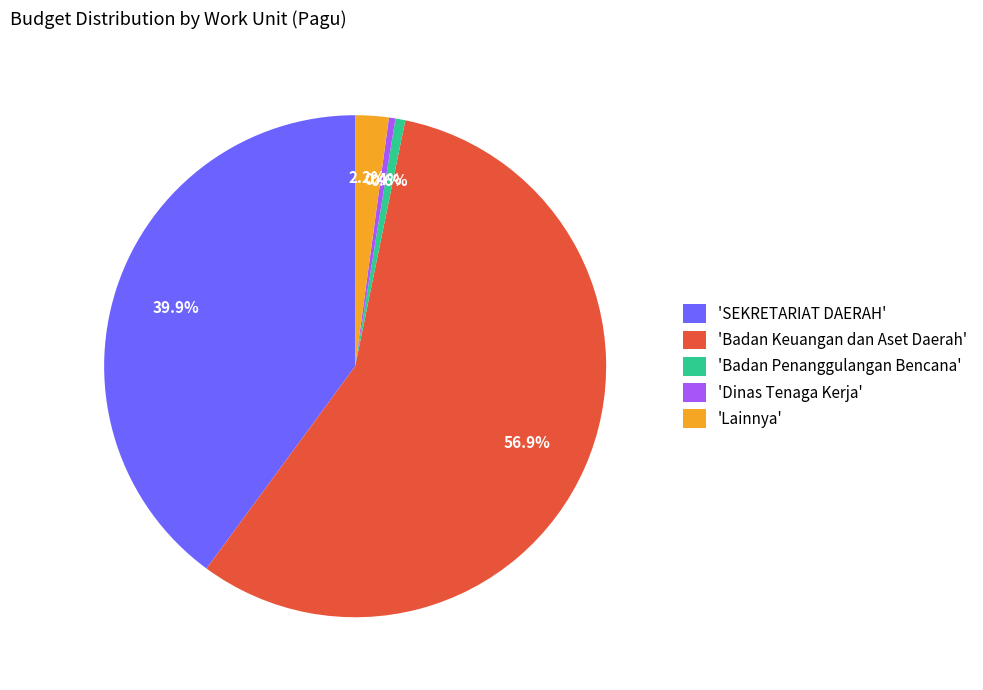

Which category accounts for the majority?

'Badan Keuangan dan Aset Daerah'